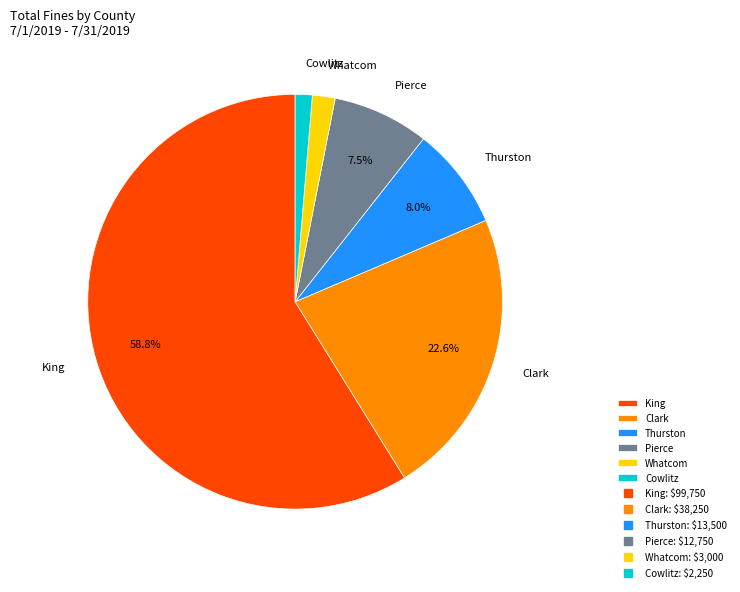

Is it true that Clark is 1% of the pie?

False